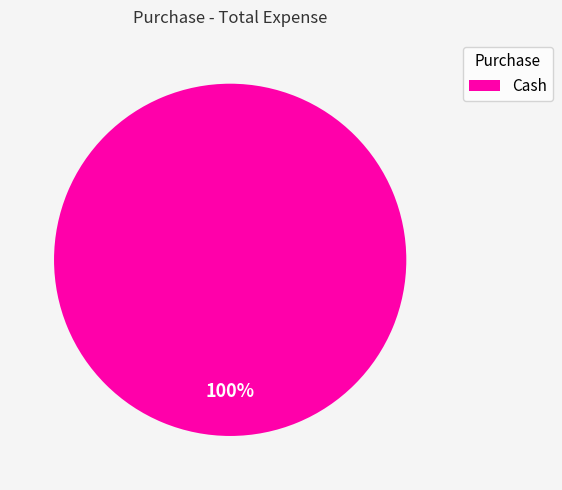

What percentage is the Cash slice, to the nearest percent?

100%